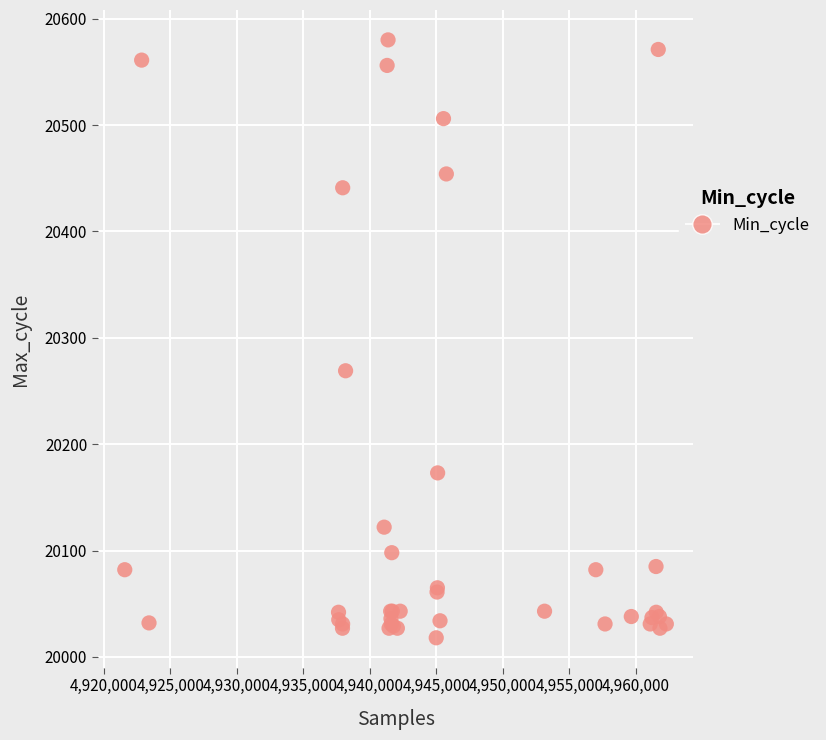

What Y value in the scatter plot is closest to 20299?

20269